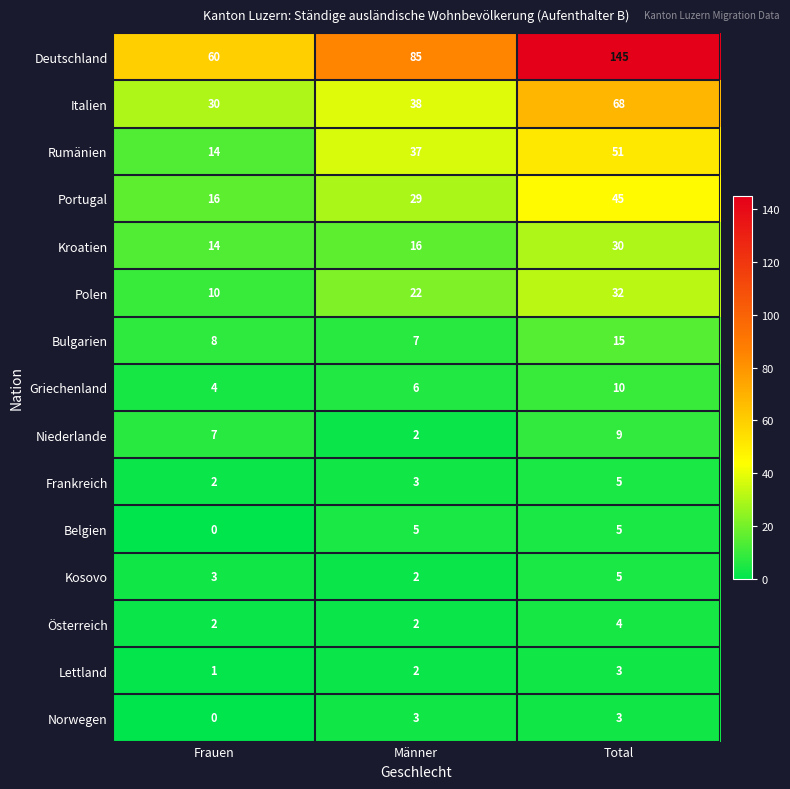

What is the sum of all Norwegen values?

6